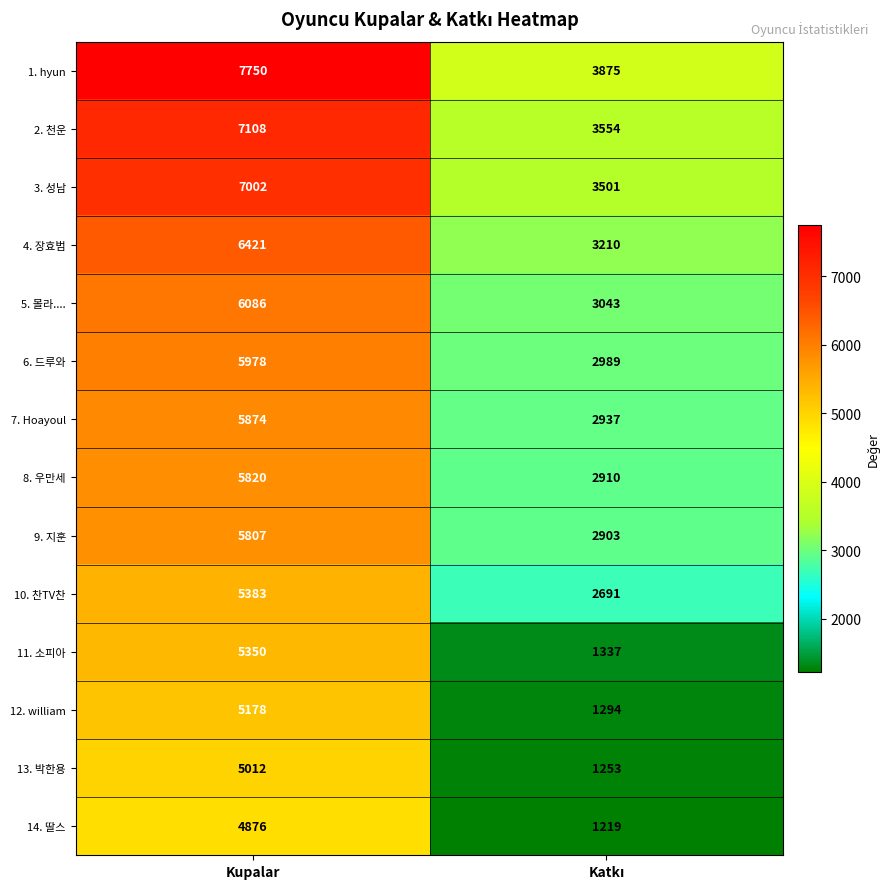

What is the minimum value for 7. Hoayoul?

2937